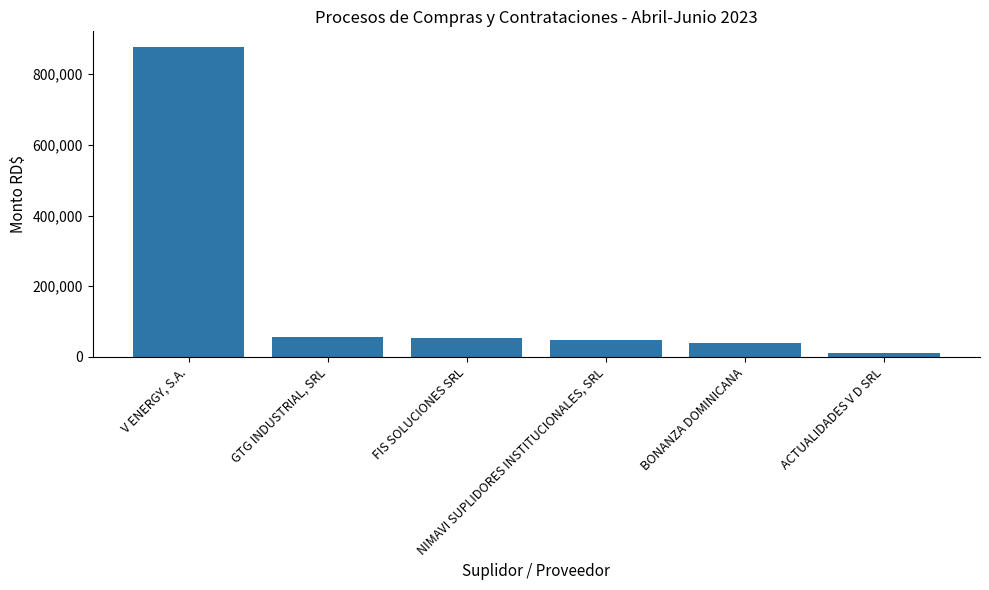

What is the value of the 1st bar from the left?

877500.0